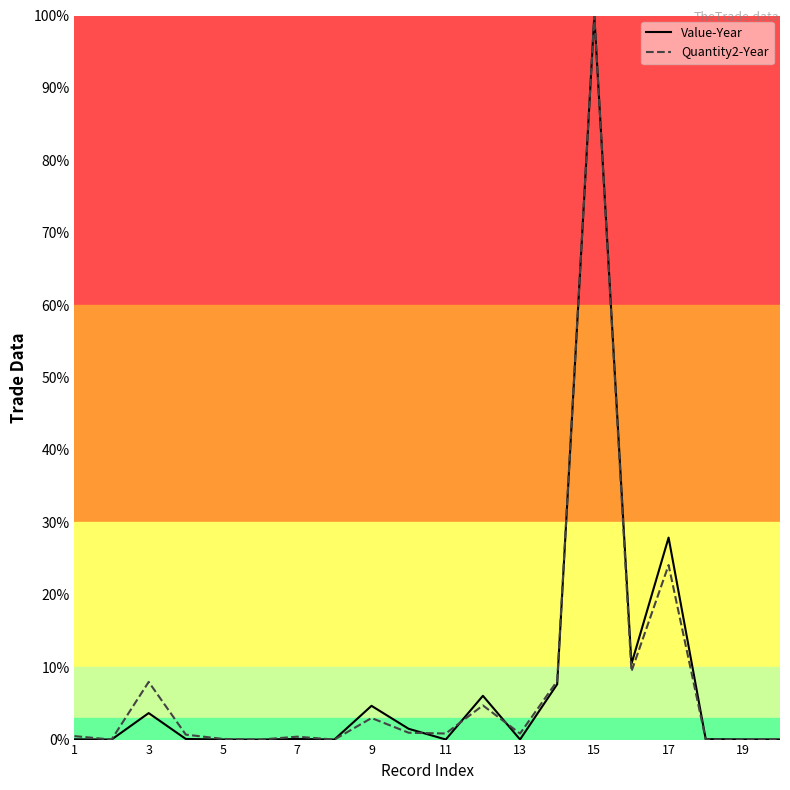

How many lines are shown in the chart?

2